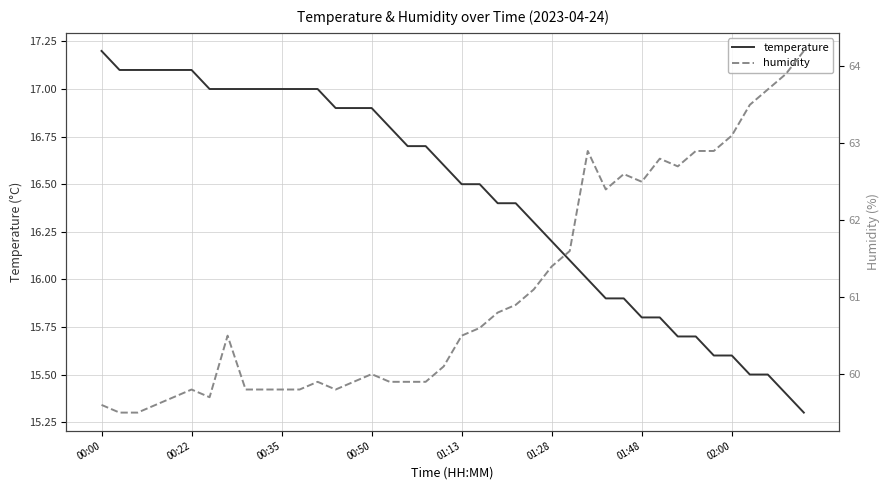

What is the lowest value of the temperature series?

15.3